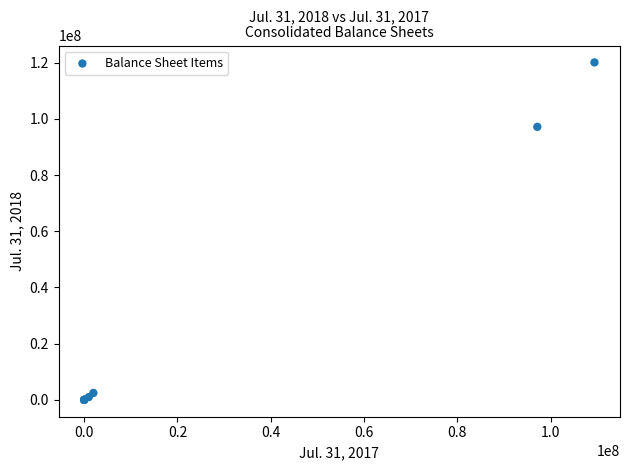

What Y value in the scatter plot is closest to 60039500?

97152665